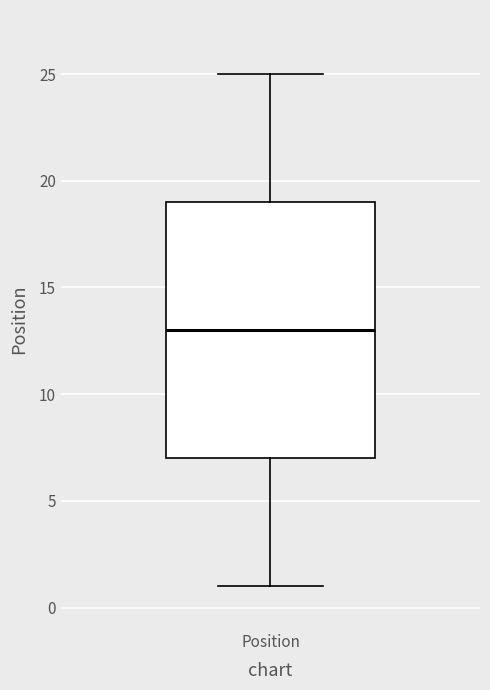

Transcribe this box plot: give where the median line is, the range the box spans, and where the two whiskers end, as read against the y-axis. The values are not printed on the chart, so give them approximately, as read against the axis.

median 13, box 7 to 19, whiskers 1 to 25